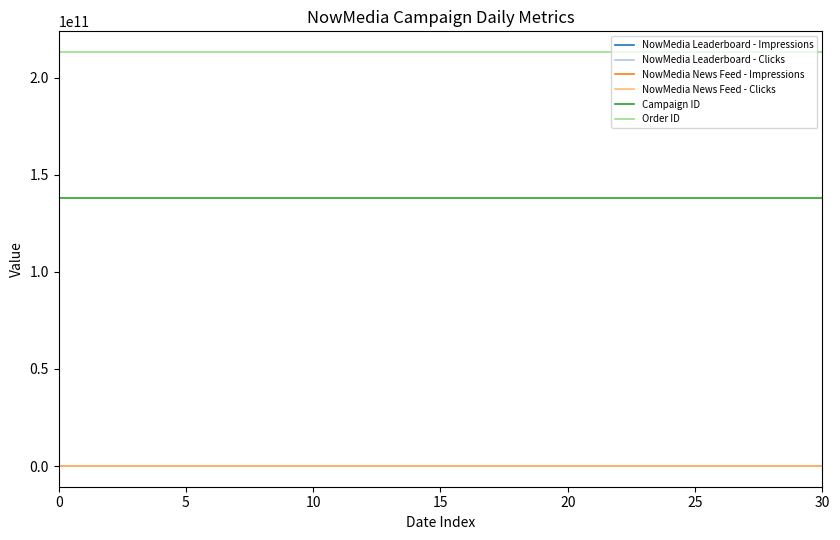

Which series has the largest range (max minus min)?

NowMedia Leaderboard - Impressions